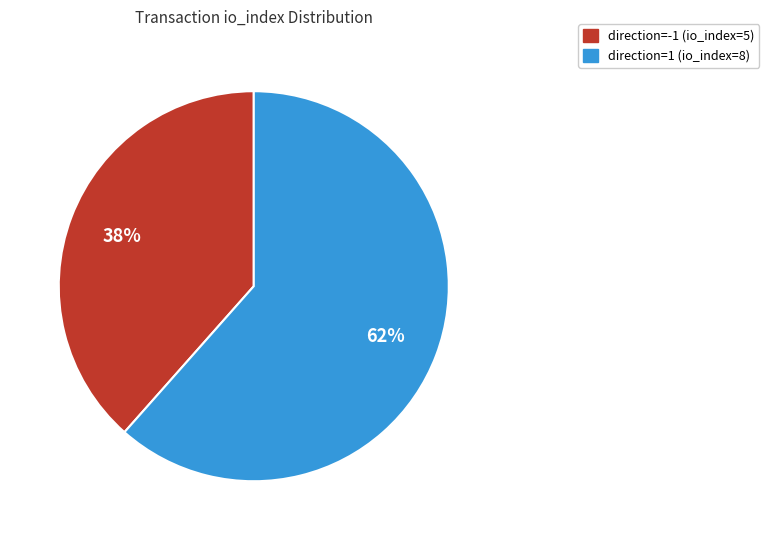

What percentage is the direction=1 (io_index=8) slice, to the nearest percent?

62%